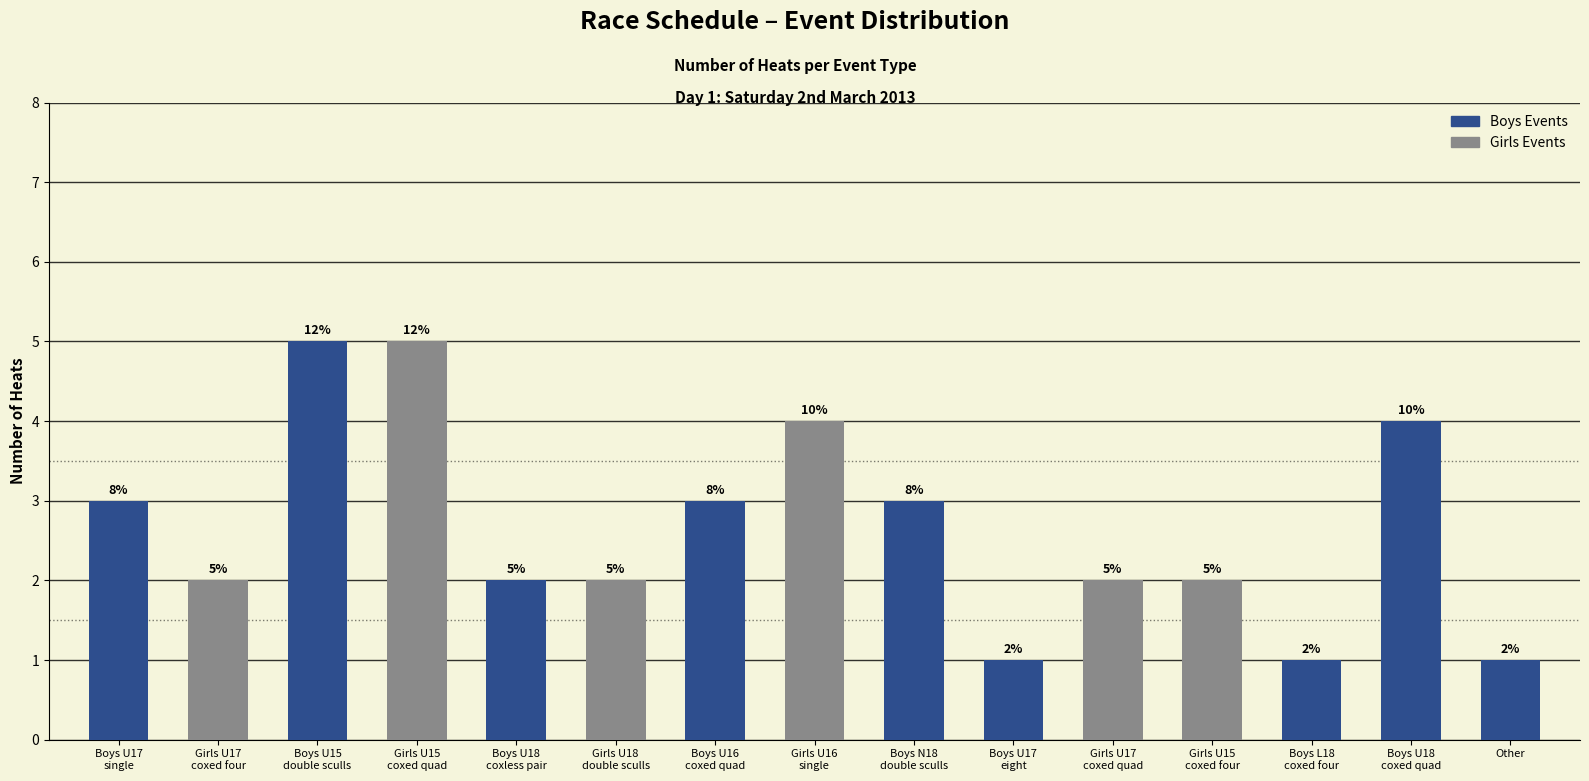

How many data points are less than 2?

3